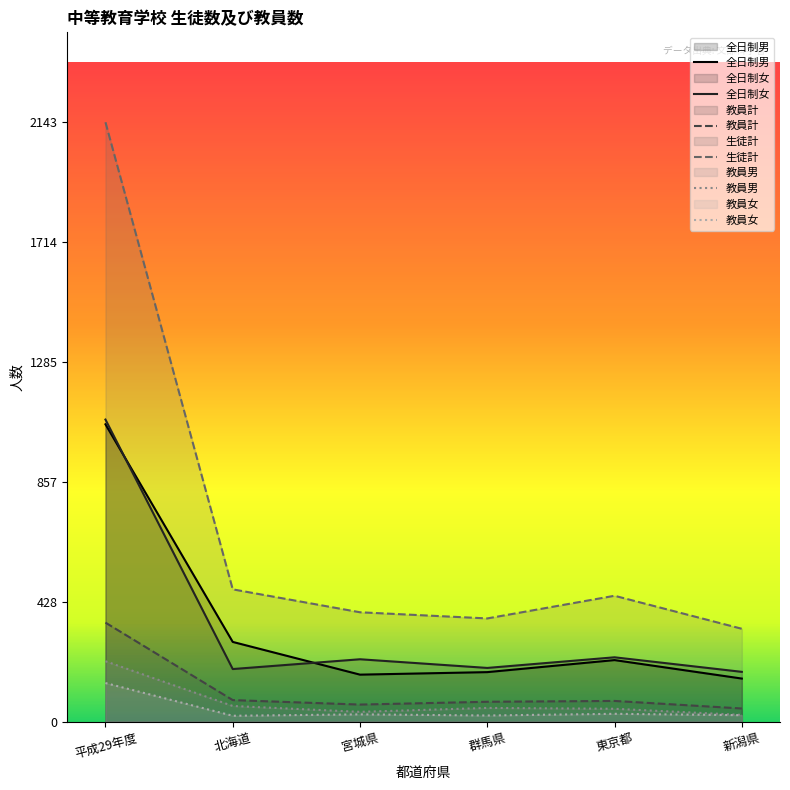

Which category has the lowest value across all series?

北海道